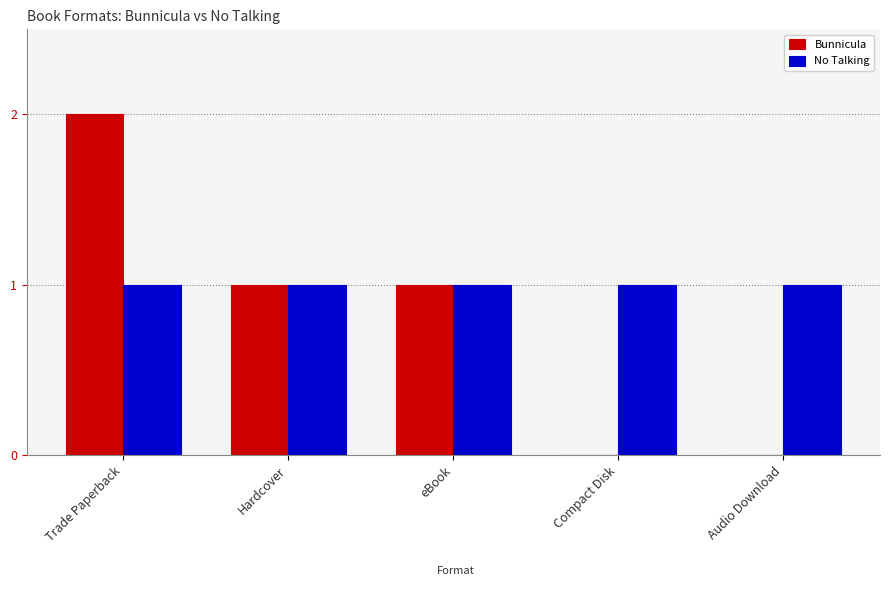

How many categories are shown in the chart?

5